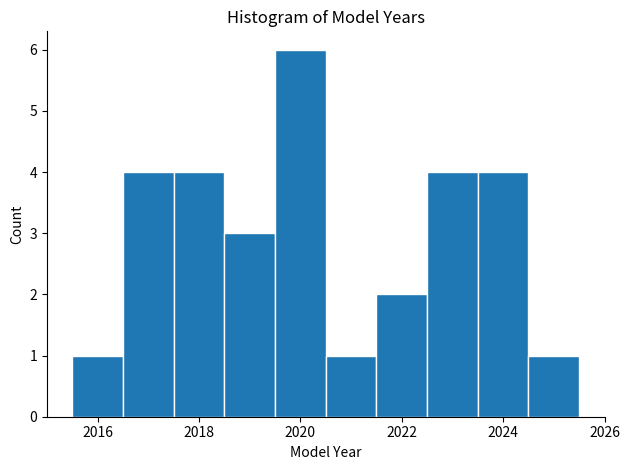

Reading left to right, list every bar in this chart as the range it spans on the x-axis followed by its height. Neither the bar edges nor the heights are printed on the chart, so give them approximately, as read against the axes.

2015.5 to 2016.5: 1
2016.5 to 2017.5: 4
2017.5 to 2018.5: 4
2018.5 to 2019.5: 3
2019.5 to 2020.5: 6
2020.5 to 2021.5: 1
2021.5 to 2022.5: 2
2022.5 to 2023.5: 4
2023.5 to 2024.5: 4
2024.5 to 2025.5: 1